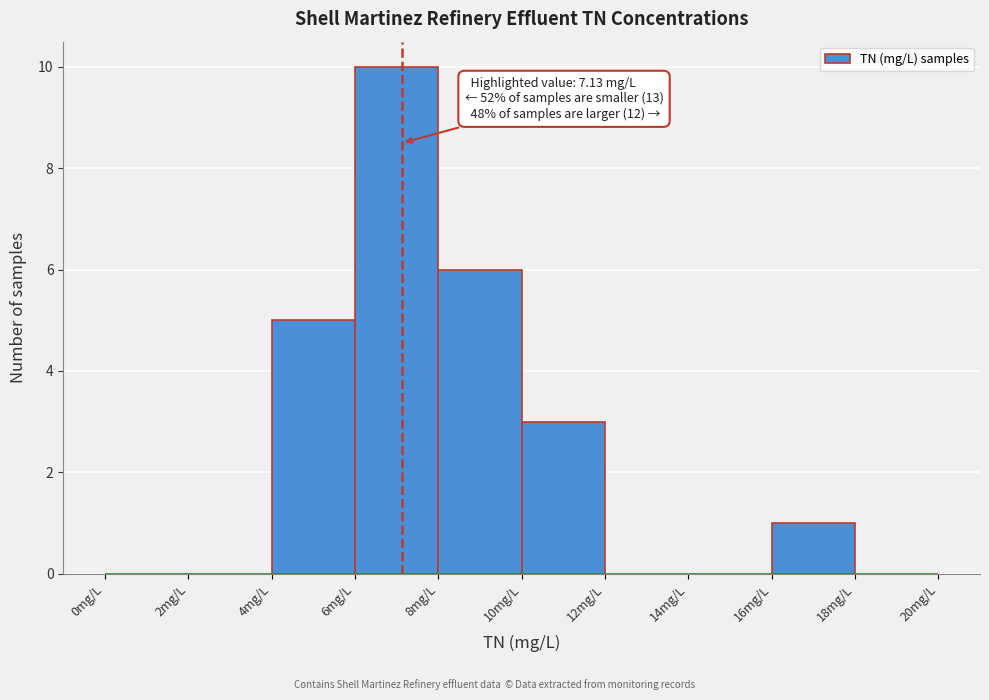

Which range on the x-axis has the tallest bar?

6 to 8